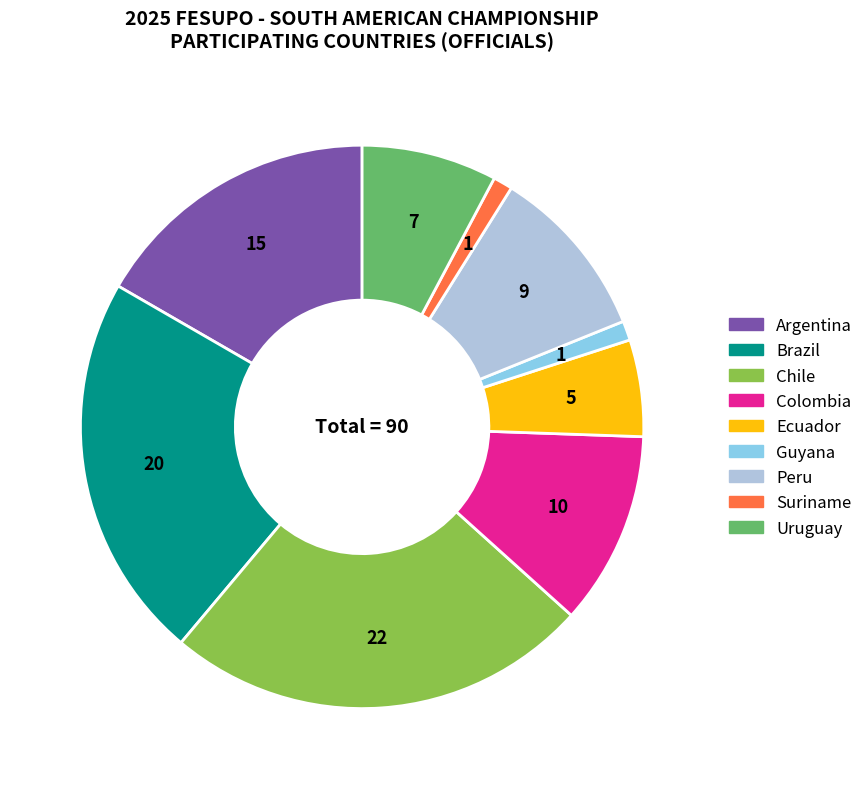

What is the largest slice in the pie chart?

Chile